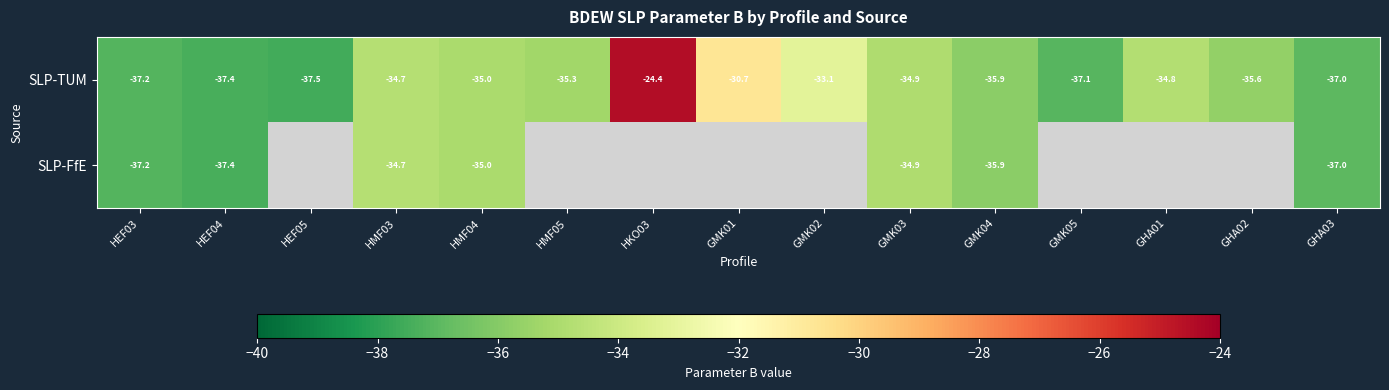

Where is SLP-TUM nearest to the value -30?

GMK01